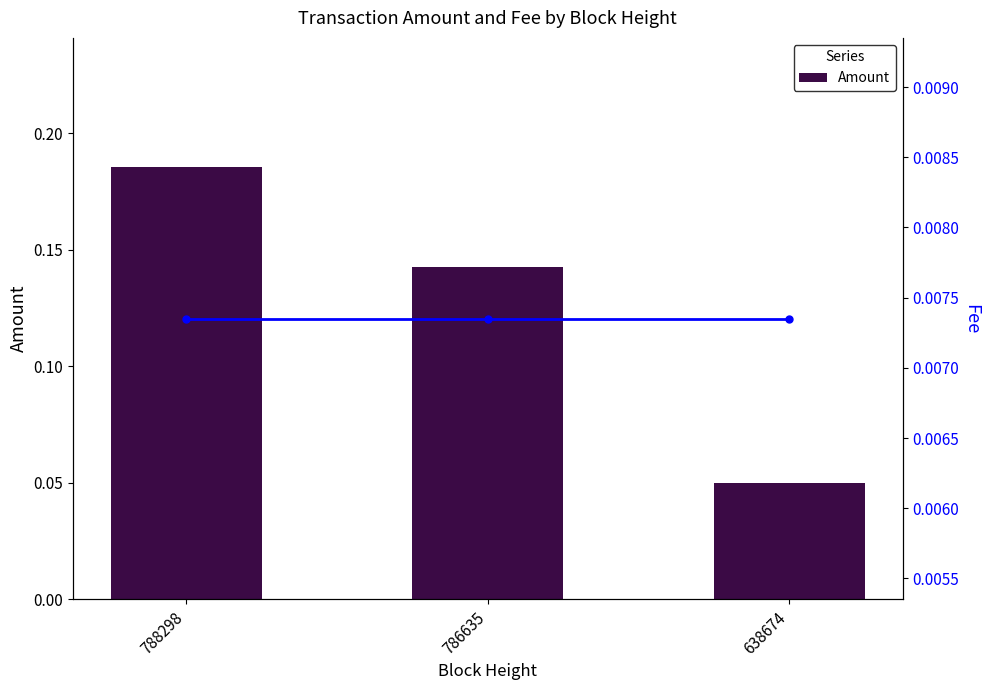

Which series has the widest spread of values?

Amount